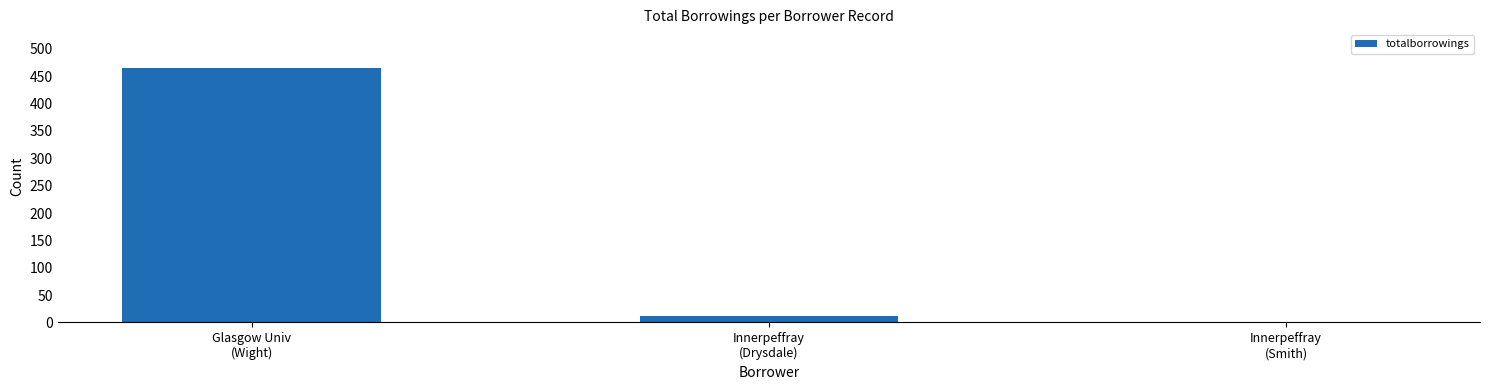

Are the bars grouped side by side (vs. stacked)?

No